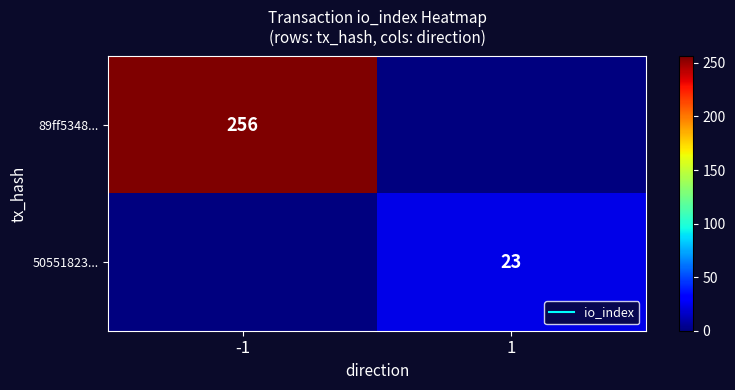

What is the greatest value displayed?

256